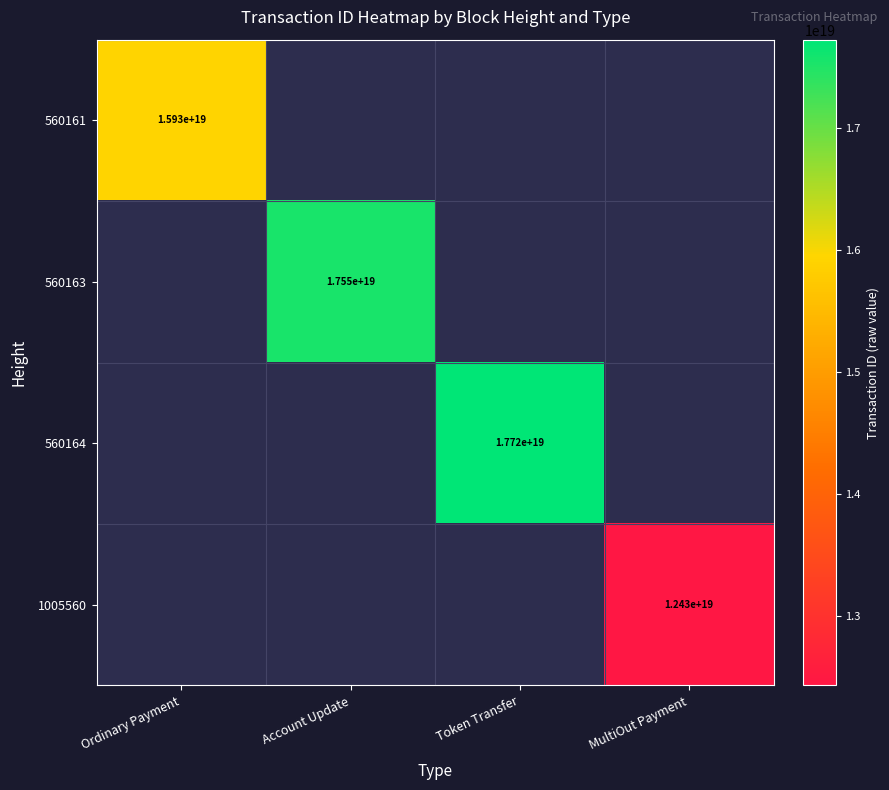

The 1005560 series shows 12430000000000000000 at MultiOut Payment. True or false?

True